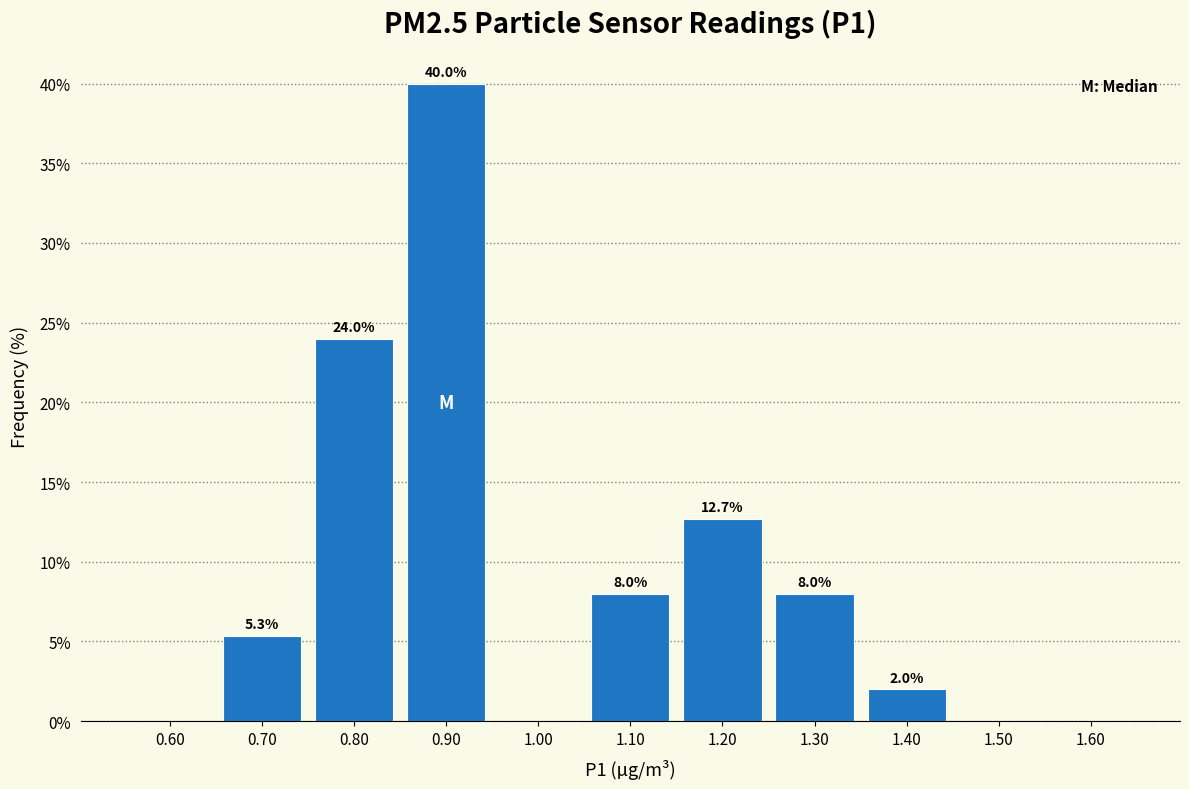

Which range on the x-axis has the tallest bar?

0.85 to 0.95